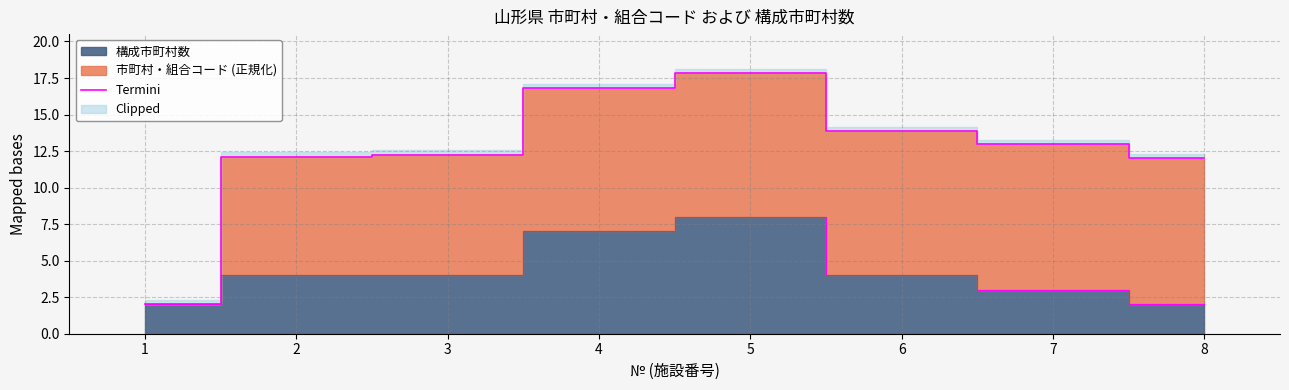

Reading left to right, extract all data points from this chart.

1=2.0	2=12.1	3=12.2	4=16.8	5=17.8	6=13.8	7=13.0	8=12.0